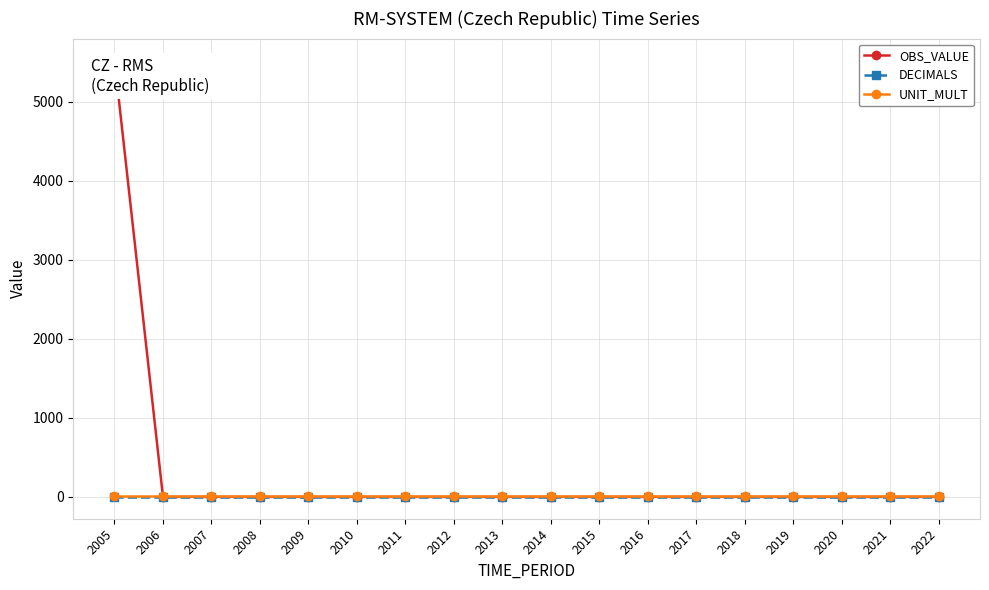

At which label is OBS_VALUE closest to 2762?

2006